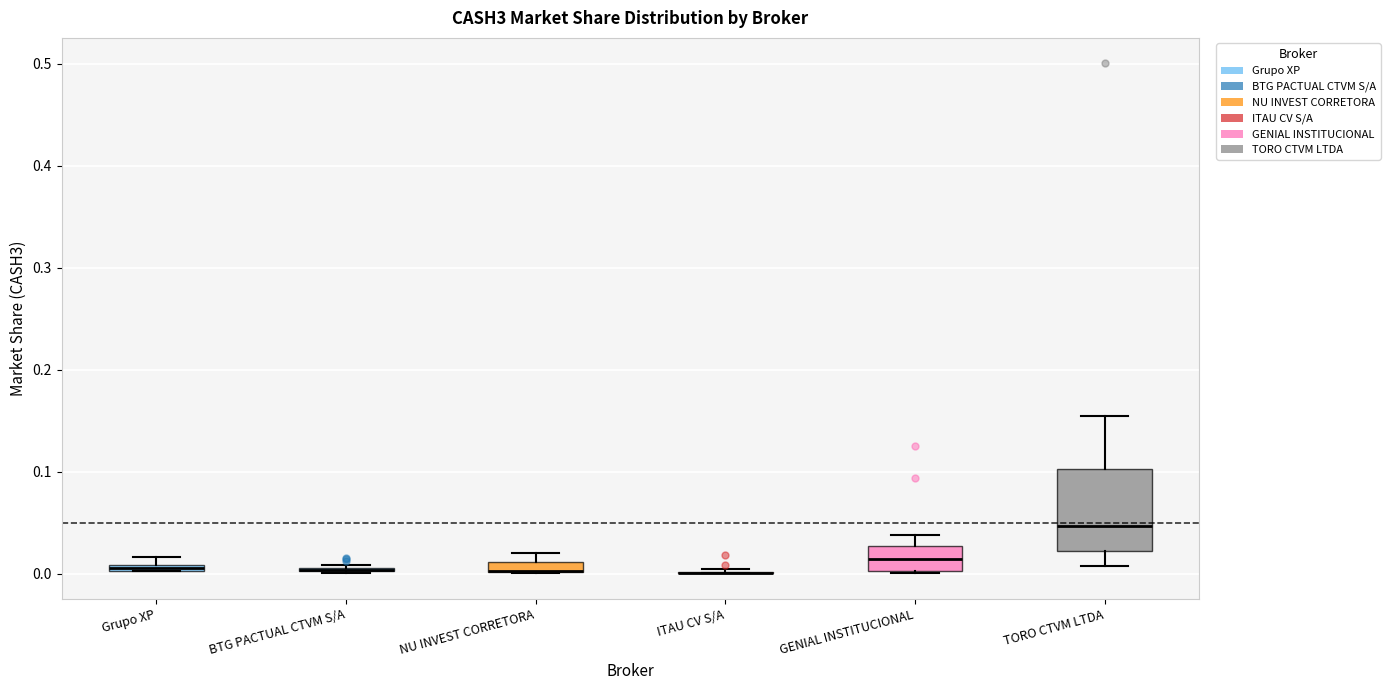

Where is the upper edge of the box for NU INVEST CORRETORA on the y-axis? The values are not printed on the chart, so give them approximately, as read against the axis.

0.01